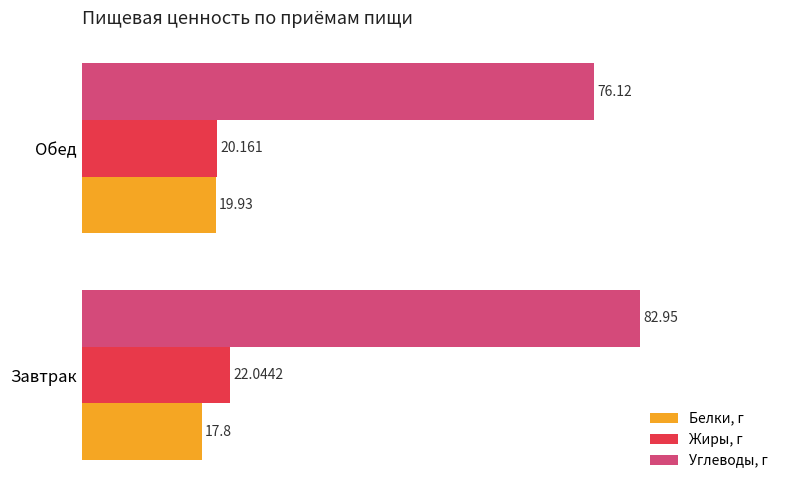

Rank the categories by Жиры, г value from lowest to highest.

Обед, Завтрак